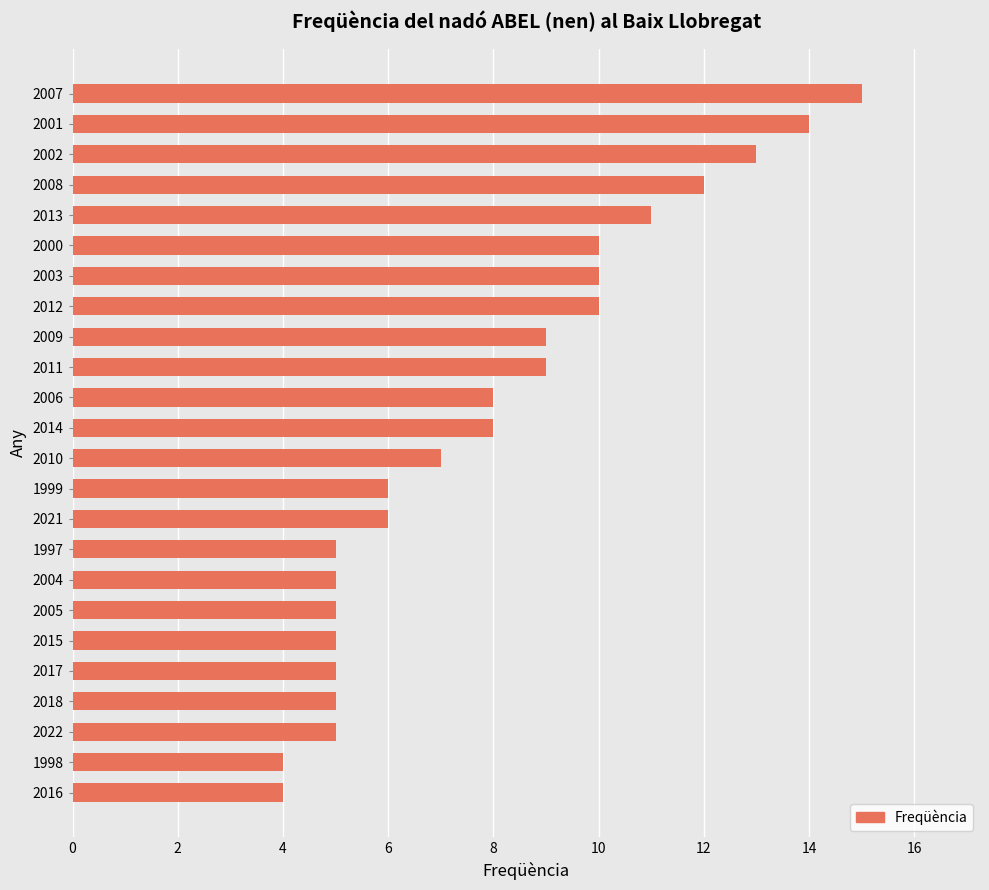

Reading bottom to top, extract all data points from this chart.

4	4	5	5	5	5	5	5	5	6	6	7	8	8	9	9	10	10	10	11	12	13	14	15